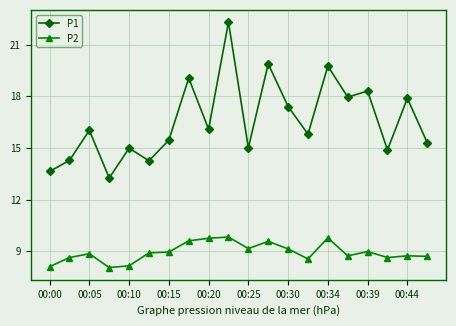

What is the average value of the P1 series?

16.6